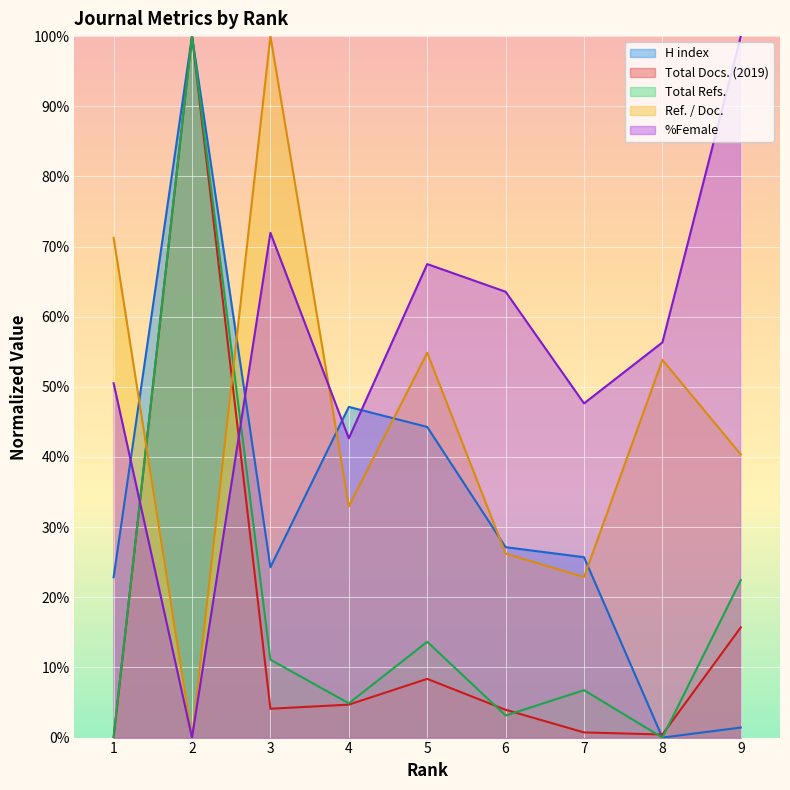

After their last crossing, which series has the higher values: %Female or Ref. / Doc.?

%Female